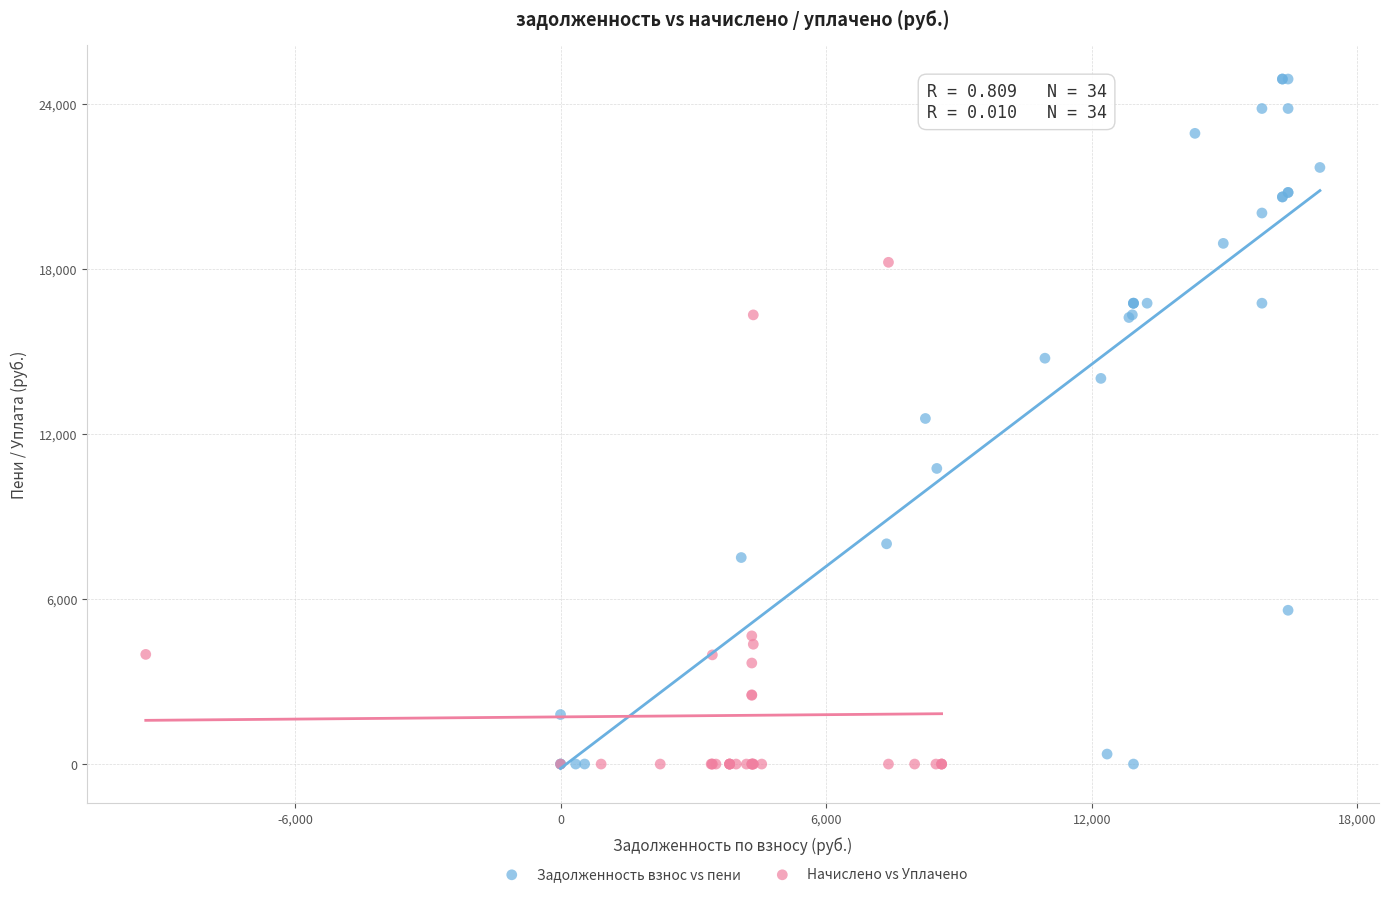

Which series reaches the maximum Y coordinate?

Задолженность взнос vs пени